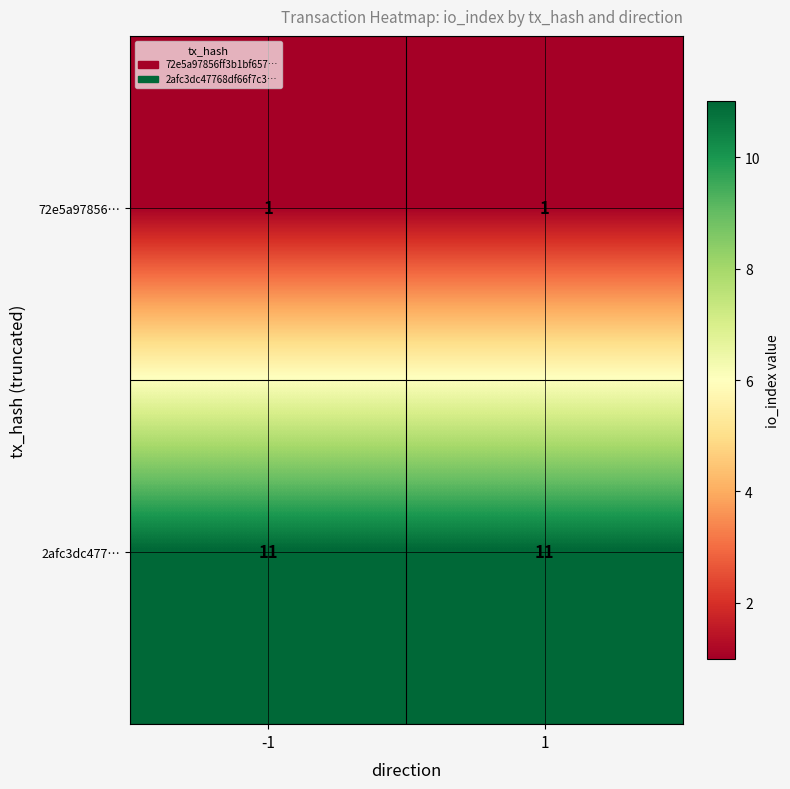

At how many categories does at least one series exceed 1?

2